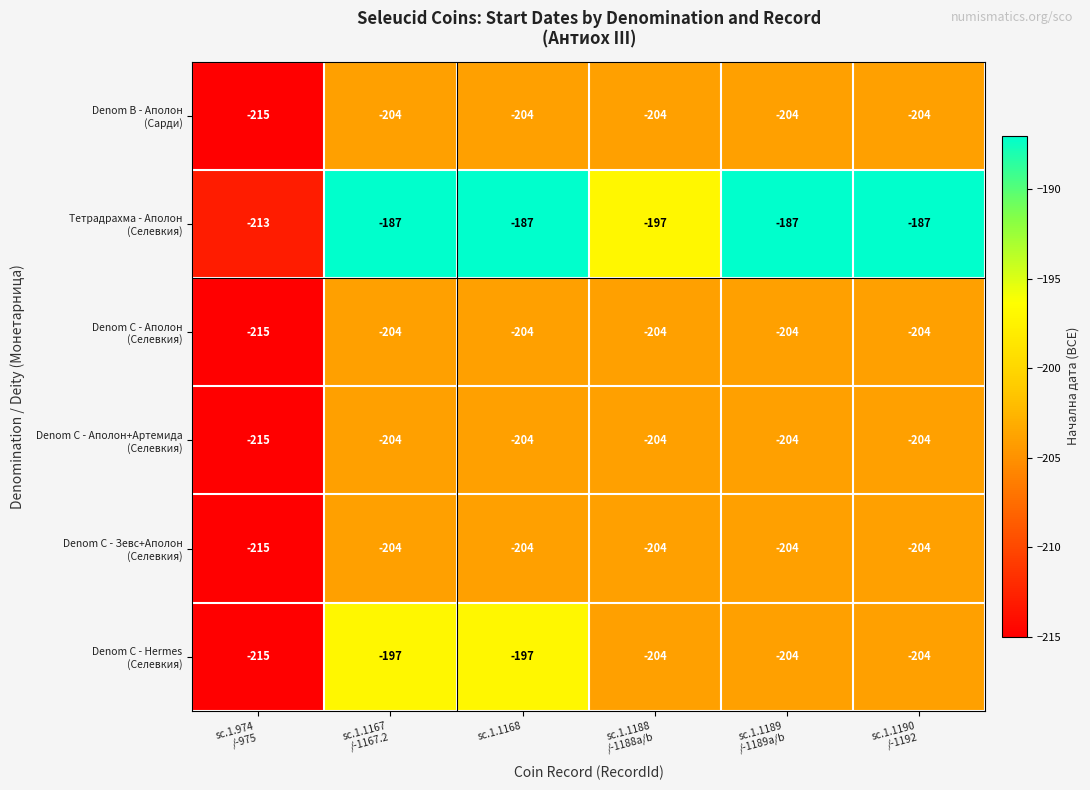

Which category has the lowest value across all series?

sc.1.974
/-975